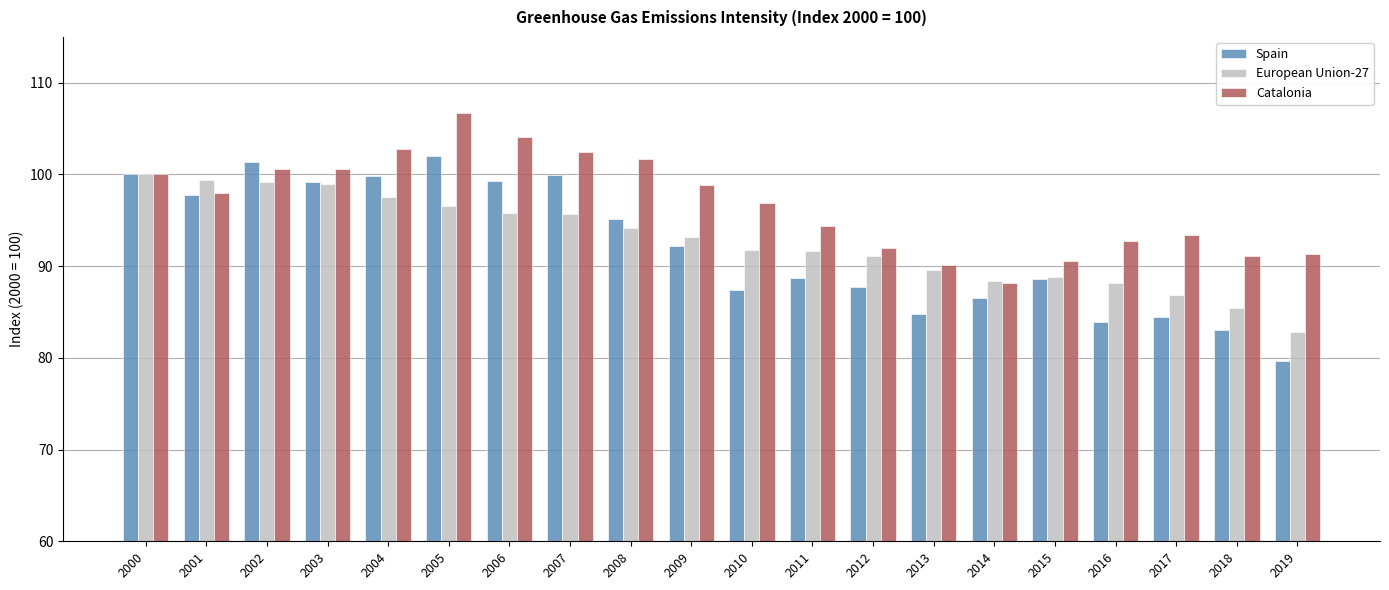

What is the value of the European Union-27 bar at the 3rd from the left?

99.2